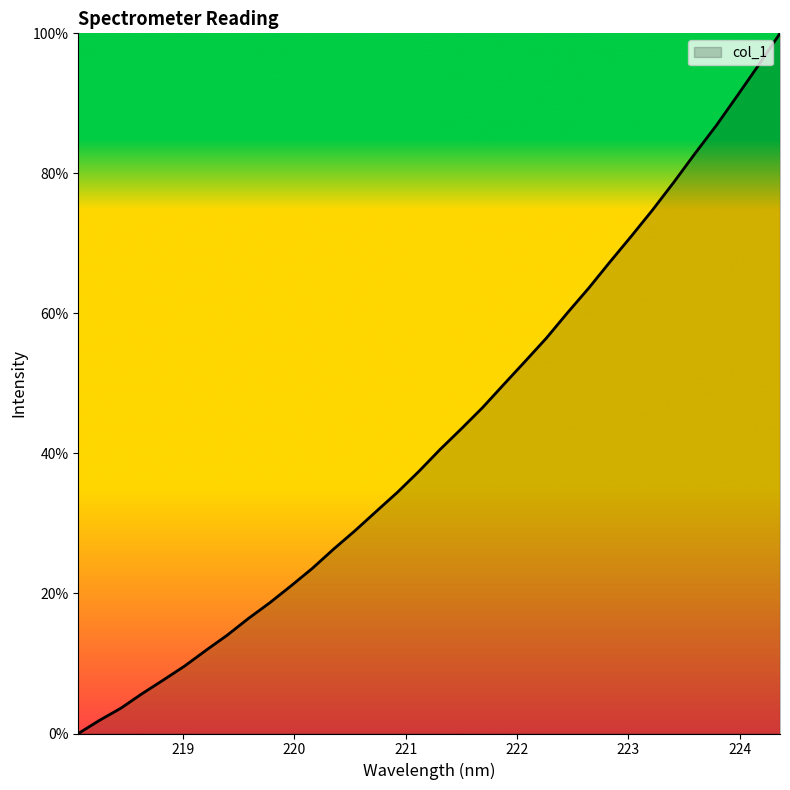

What is the greatest value displayed?

100.0